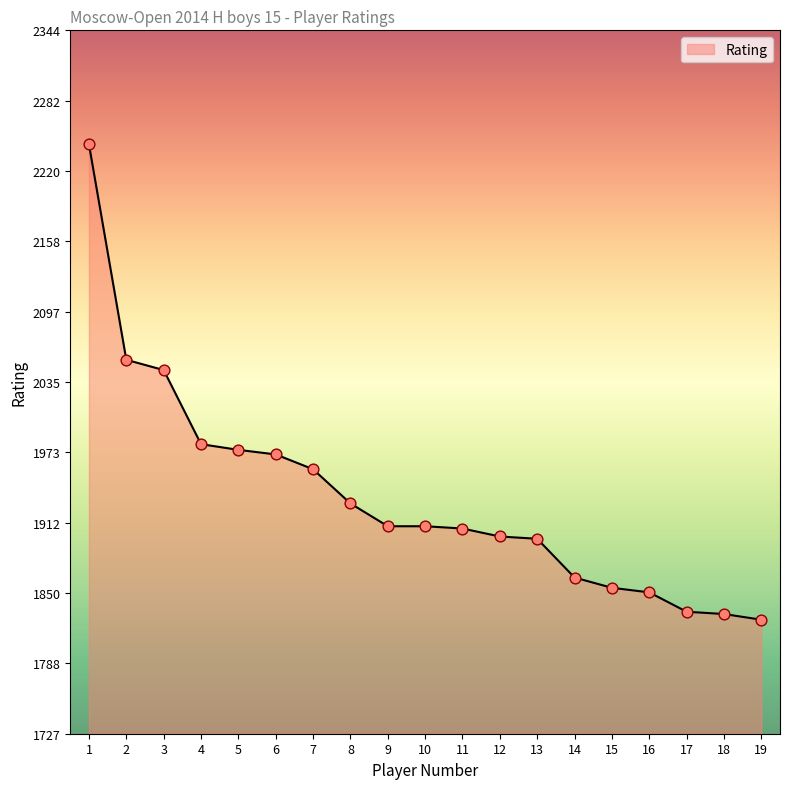

What is the change in value from 1 to 3?

-198